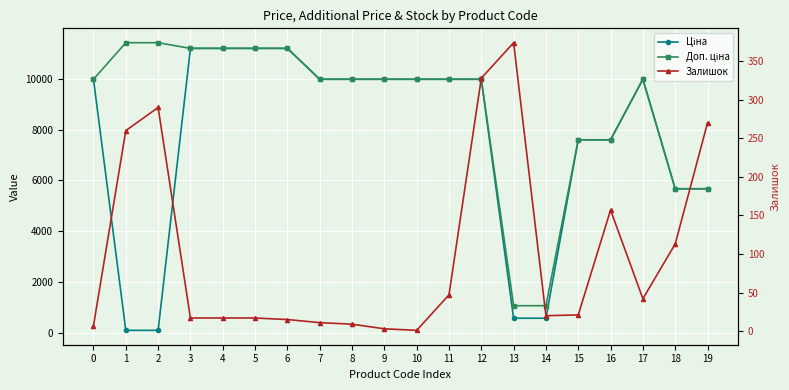

Rank the series at 6 from lowest to highest value.

Залишок, Ціна, Доп. ціна